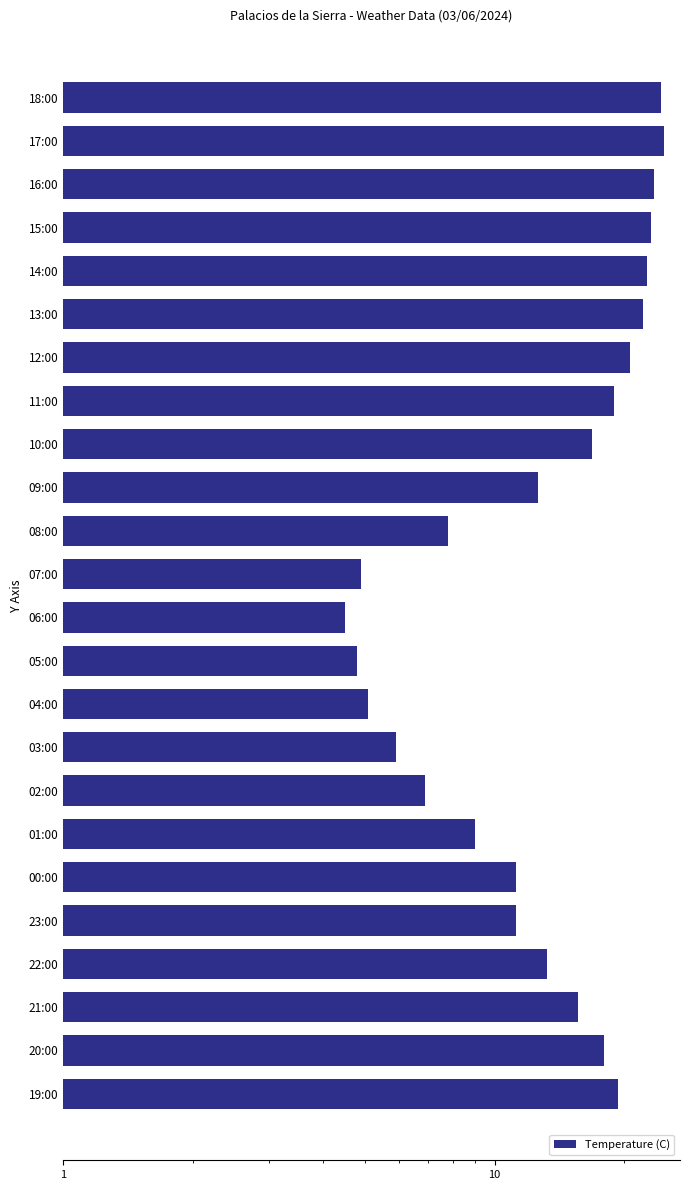

What is the value of the 2nd bar from the left?

24.7